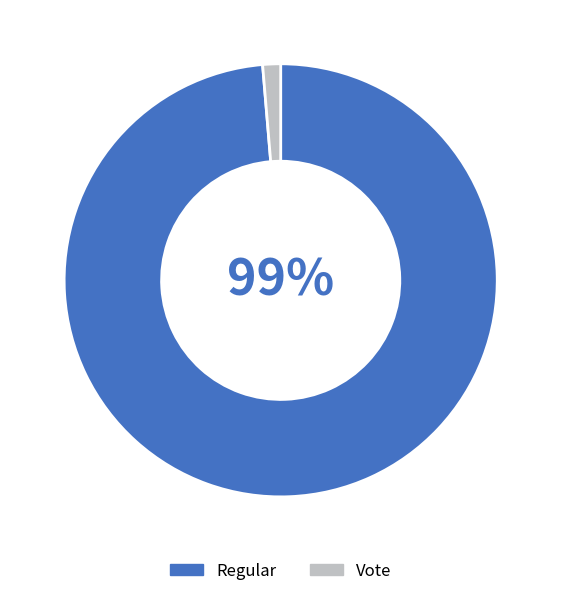

Which category has the biggest portion of the pie?

Regular